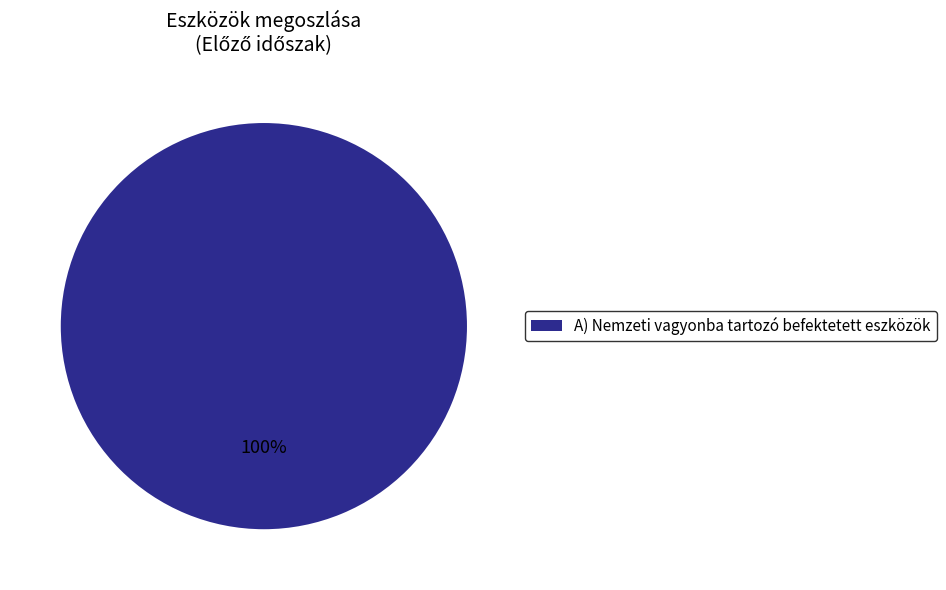

To the nearest percent, what portion does A) Nemzeti vagyonba tartozó befektetett eszközök represent?

100%